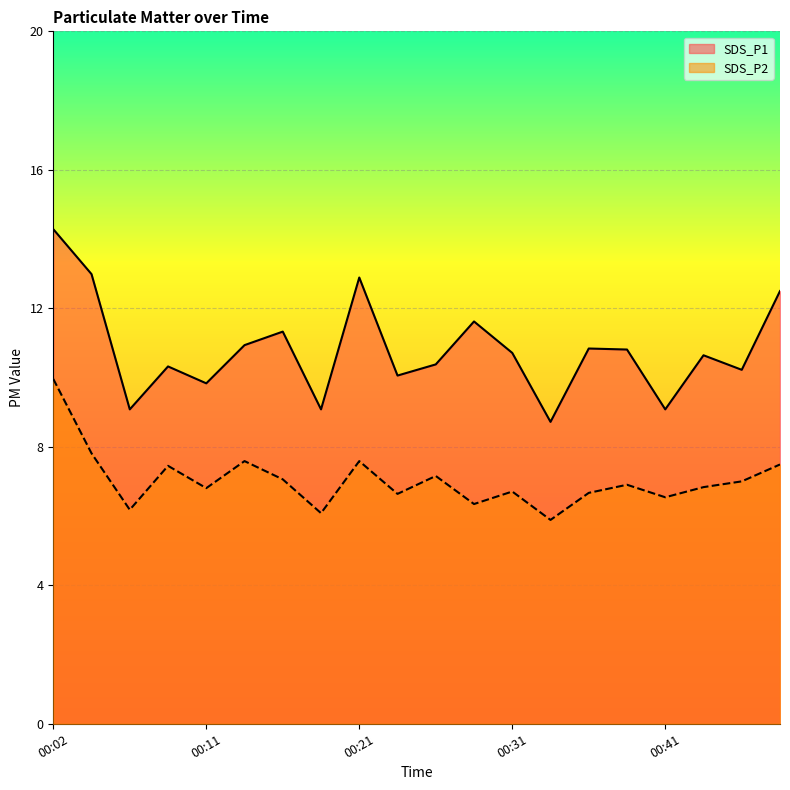

What are all the series names shown in the legend?

SDS_P1, SDS_P2